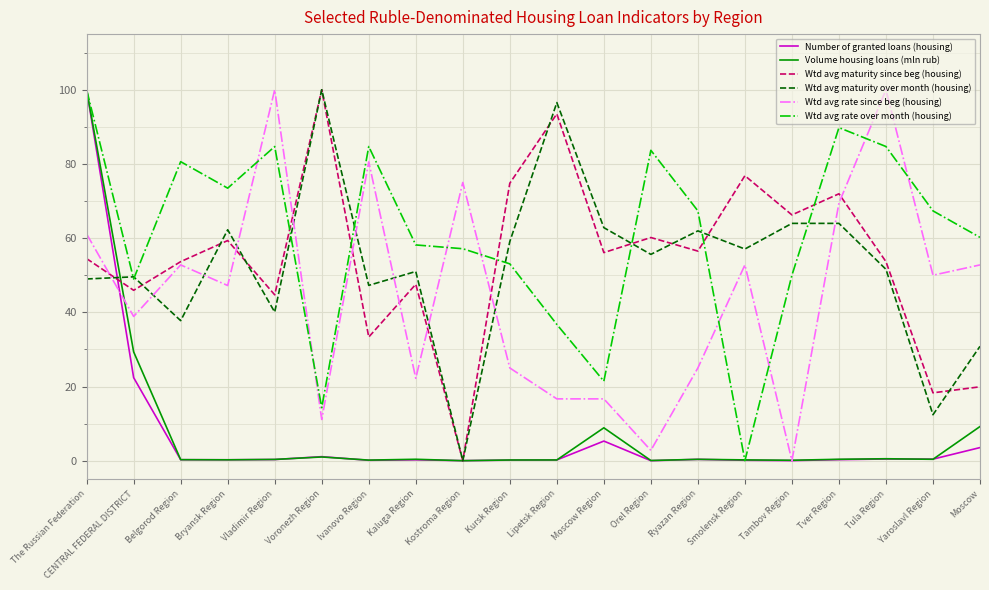

At which category is the sum across all series the highest?

The Russian Federation